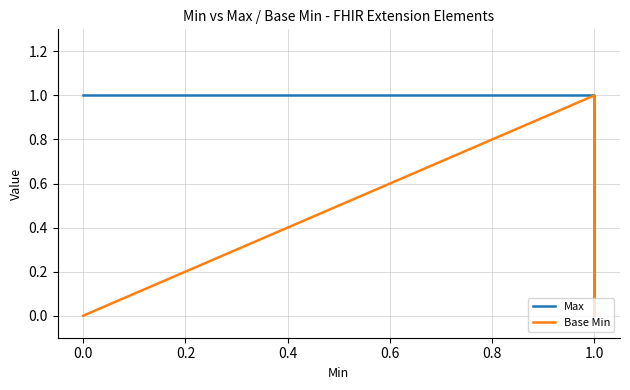

True or false: Base Min and Max intersect in this chart.

False